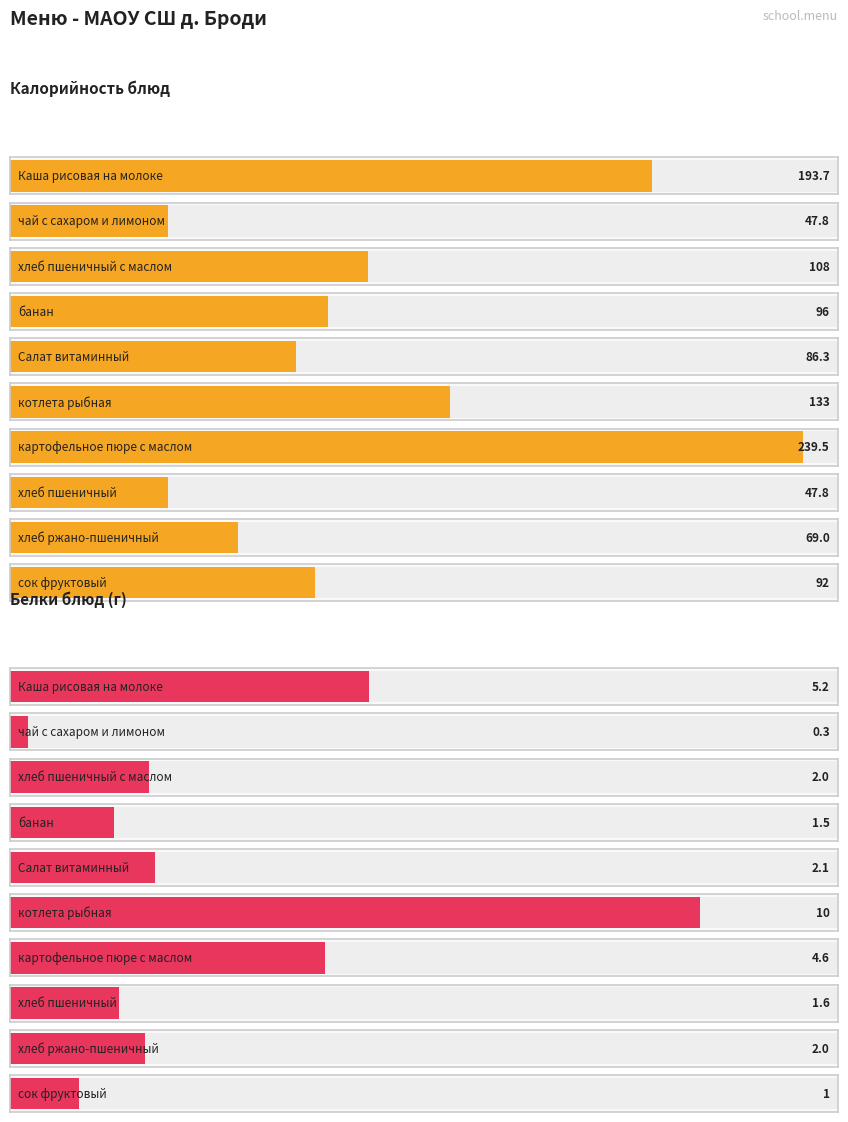

Read the Белки value at банан.

1.5